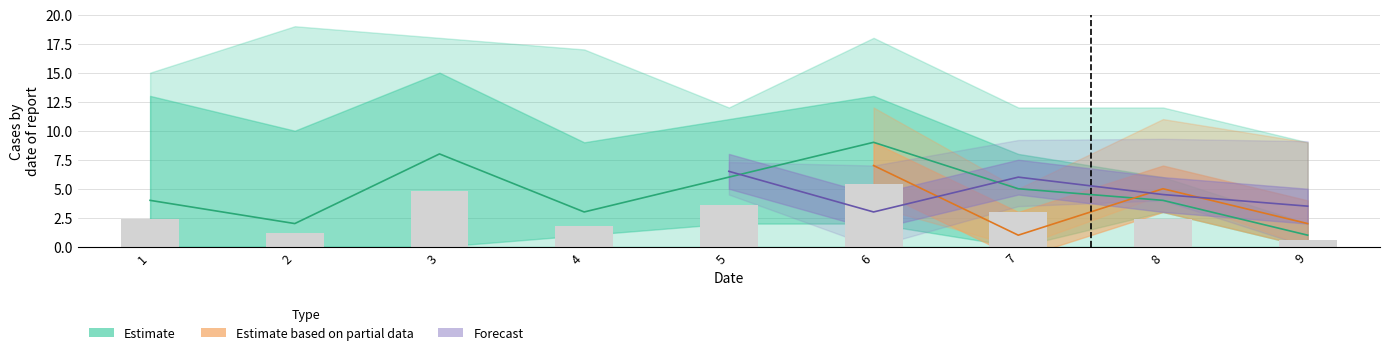

How many groups of bars are there?

9